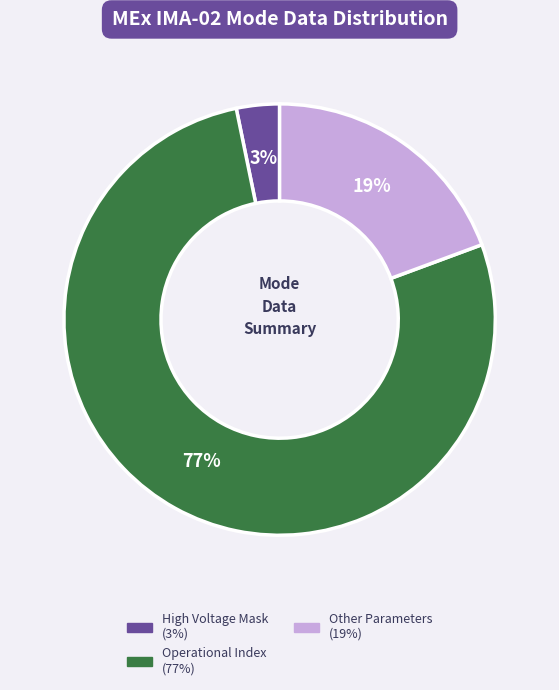

To the nearest percent, what is the average slice percentage?

33%